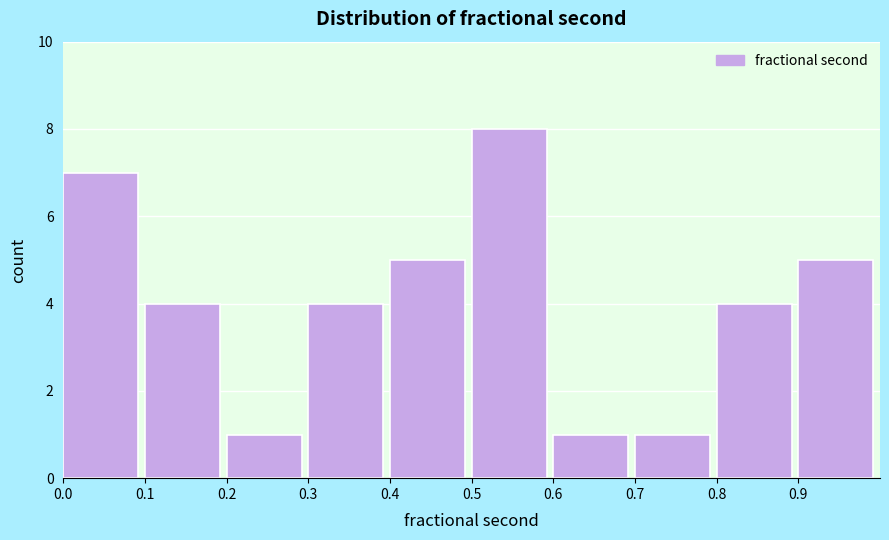

Reading right to left, extract all data points from this chart.

0.9=5	0.8=4	0.7=1	0.6=1	0.5=8	0.4=5	0.3=4	0.2=1	0.1=4	0.0=7